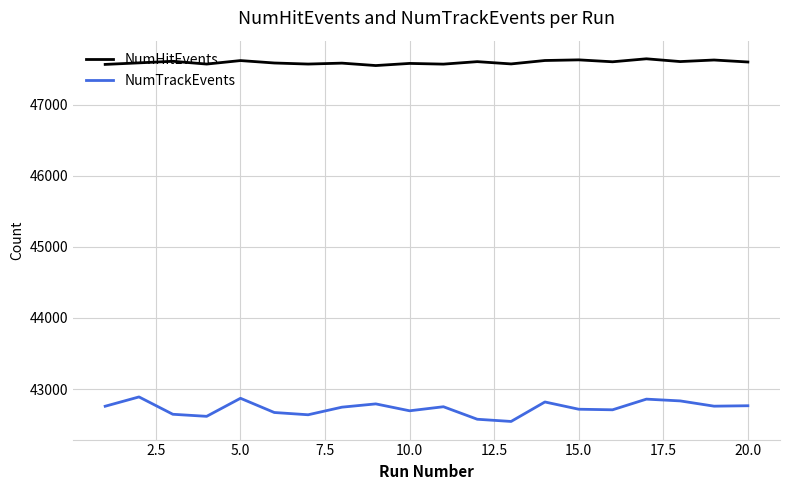

Which series has the largest range (max minus min)?

NumTrackEvents